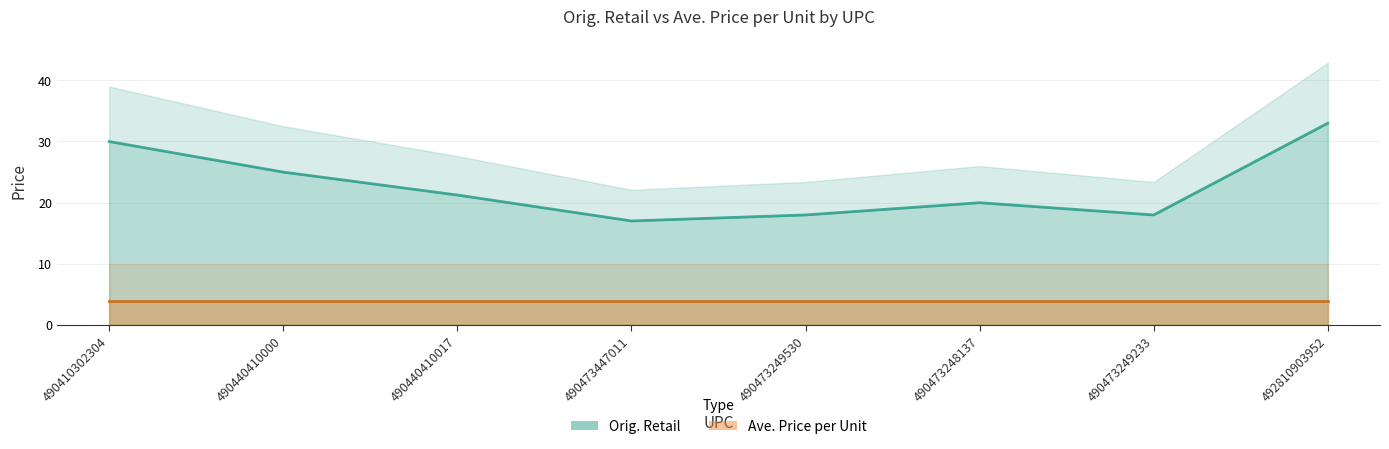

What is the minimum value shown in the chart?

17.0